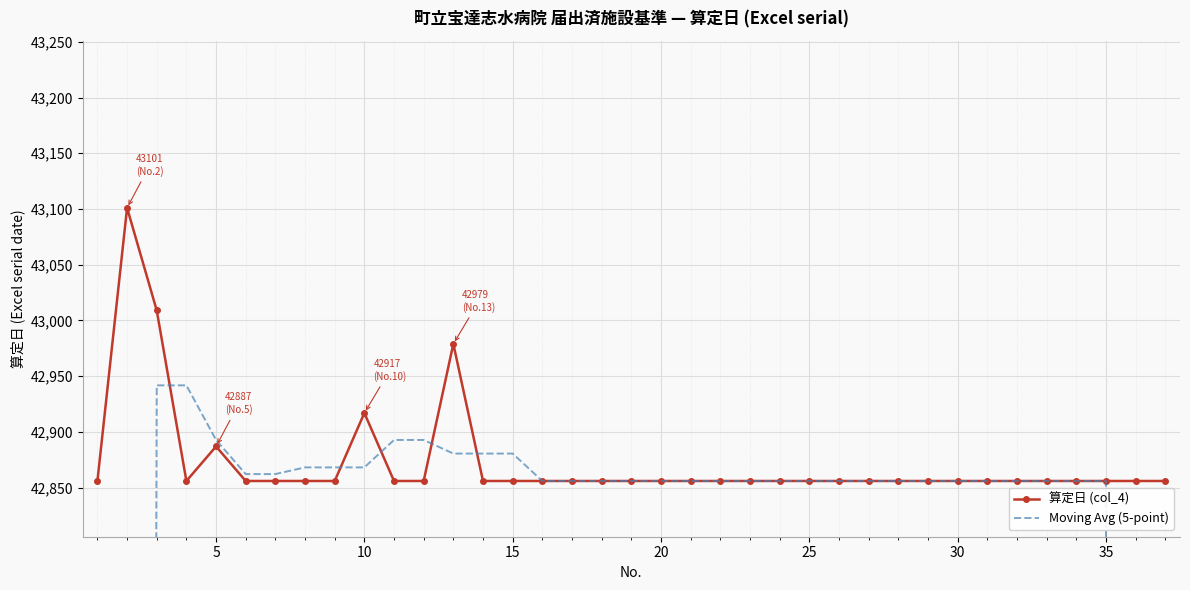

What is the lowest value of the 算定日 (col_4) series?

42856